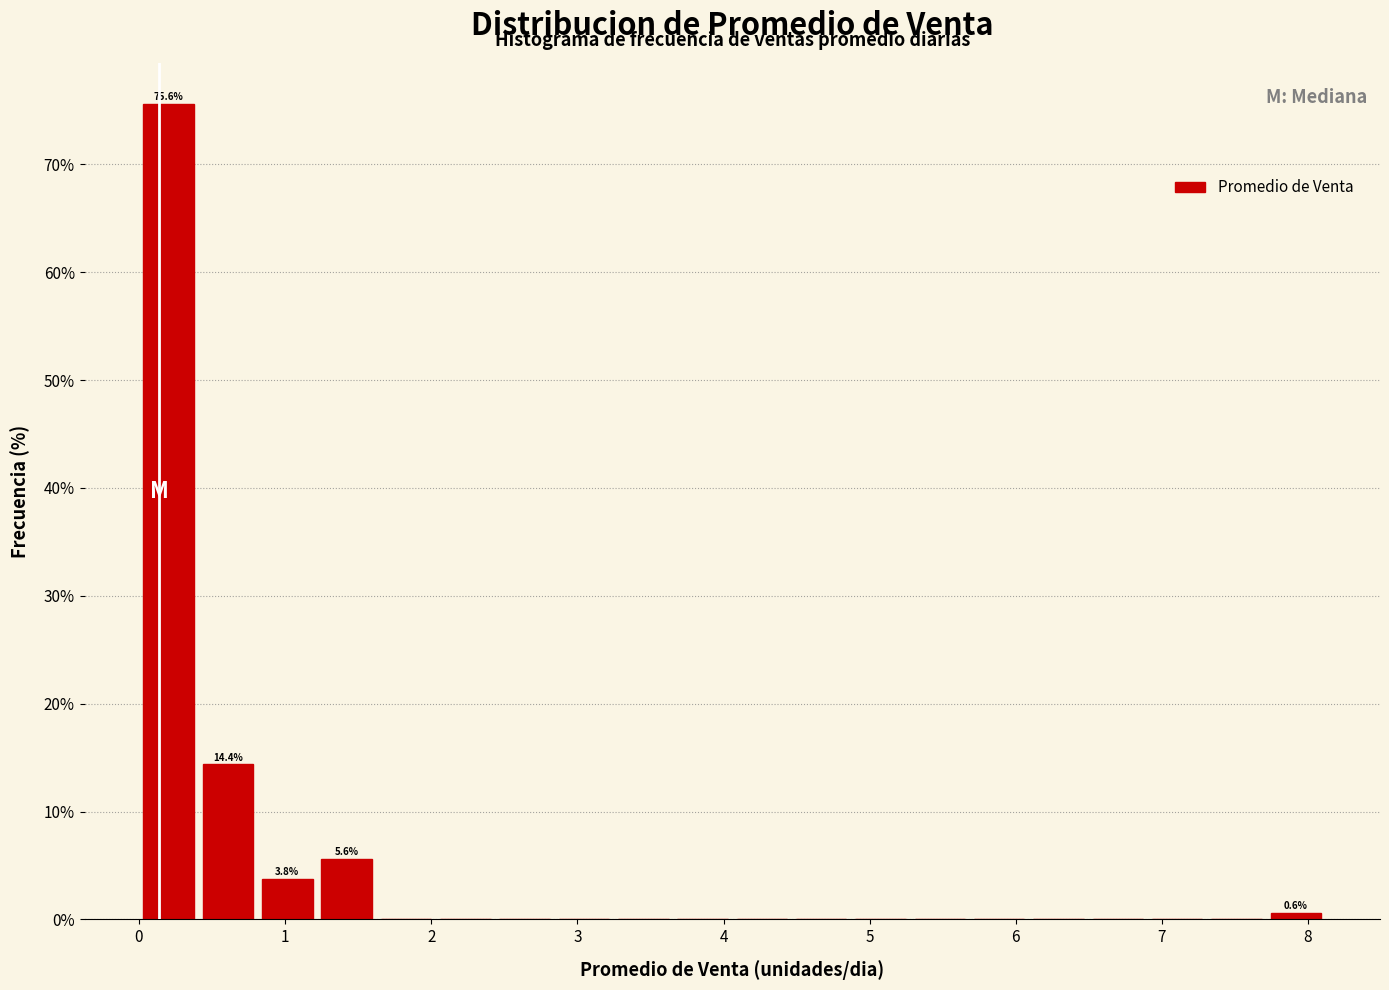

Over which range of the x-axis is the bar tallest?

0.0 to 0.4